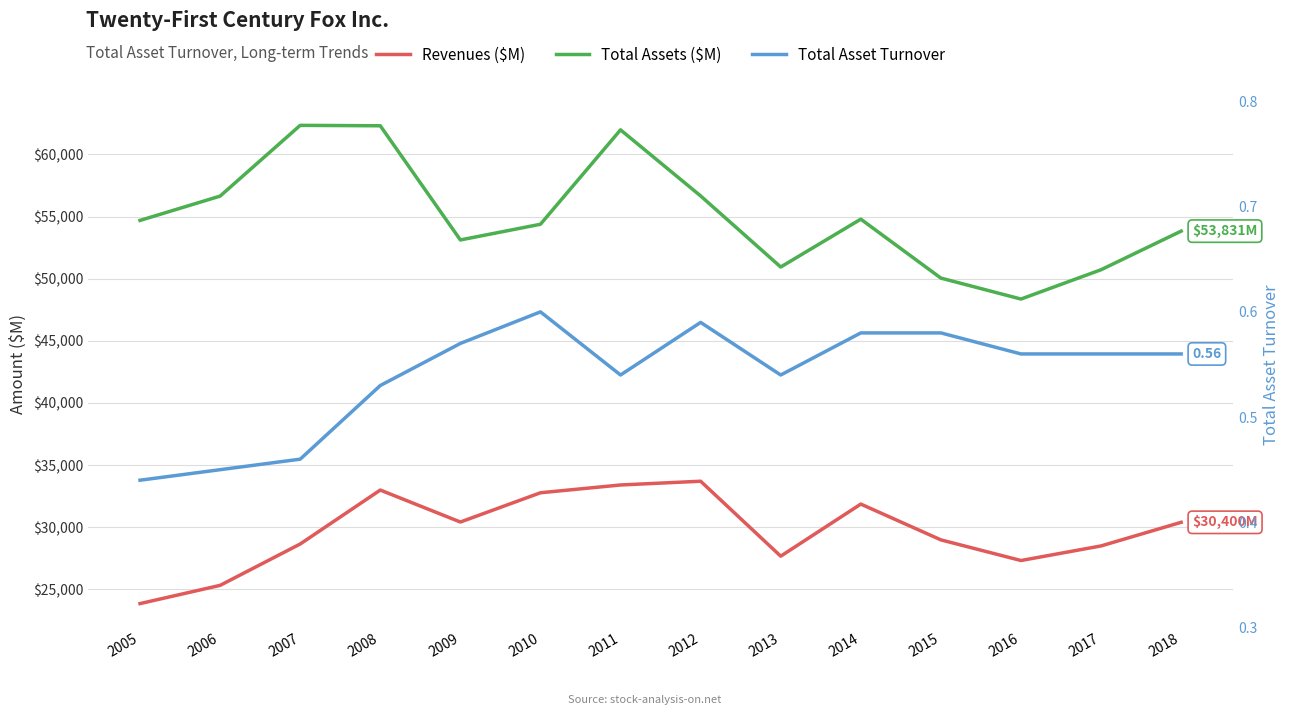

True or false: Total Assets ($M) and Revenues ($M) intersect in this chart.

False